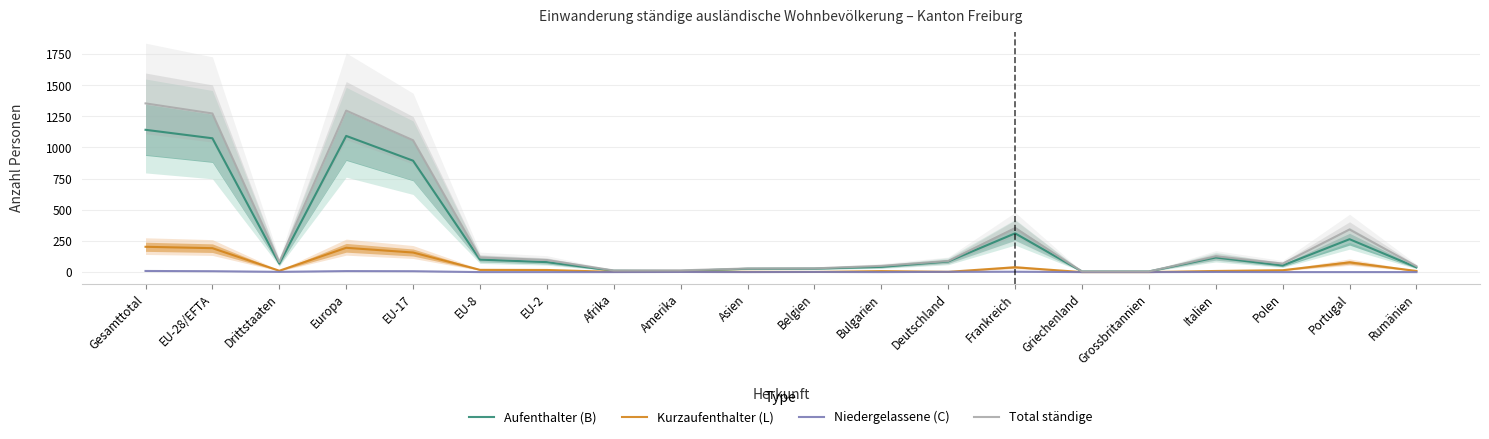

Reading left to right, extract all data points from this chart.

Aufenthalter (B): Gesamttotal=1142	EU-28/EFTA=1074	Drittstaaten=68	Europa=1093	EU-17=894	EU-8=100	EU-2=80	Afrika=11	Amerika=9	Asien=27	Belgien=28	Bulgarien=42	Deutschland=85	Frankreich=311	Griechenland=5	Grossbritannien=5	Italien=117	Polen=53	Portugal=264	Rumänien=38
Kurzaufenthalter (L): Gesamttotal=203	EU-28/EFTA=192	Drittstaaten=11	Europa=195	EU-17=157	EU-8=18	EU-2=17	Afrika=2	Amerika=4	Asien=2	Belgien=1	Bulgarien=8	Deutschland=2	Frankreich=39	Griechenland=0	Grossbritannien=0	Italien=9	Polen=15	Portugal=78	Rumänien=9
Niedergelassene (C): Gesamttotal=9	EU-28/EFTA=7	Drittstaaten=2	Europa=8	EU-17=7	EU-8=0	EU-2=0	Afrika=0	Amerika=1	Asien=0	Belgien=1	Bulgarien=0	Deutschland=2	Frankreich=3	Griechenland=0	Grossbritannien=0	Italien=1	Polen=0	Portugal=0	Rumänien=0
Total ständige: Gesamttotal=1354	EU-28/EFTA=1273	Drittstaaten=81	Europa=1296	EU-17=1058	EU-8=118	EU-2=97	Afrika=13	Amerika=14	Asien=29	Belgien=30	Bulgarien=50	Deutschland=89	Frankreich=353	Griechenland=5	Grossbritannien=5	Italien=127	Polen=68	Portugal=342	Rumänien=47